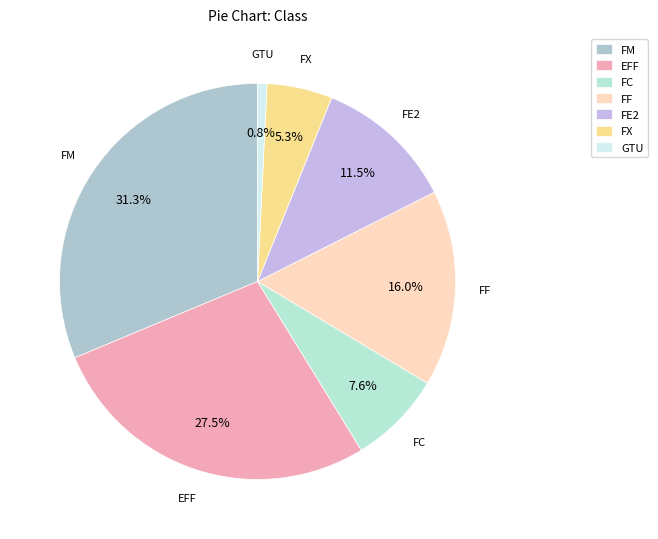

Rank the categories by value from lowest to highest.

GTU, FX, FC, FE2, FF, EFF, FM